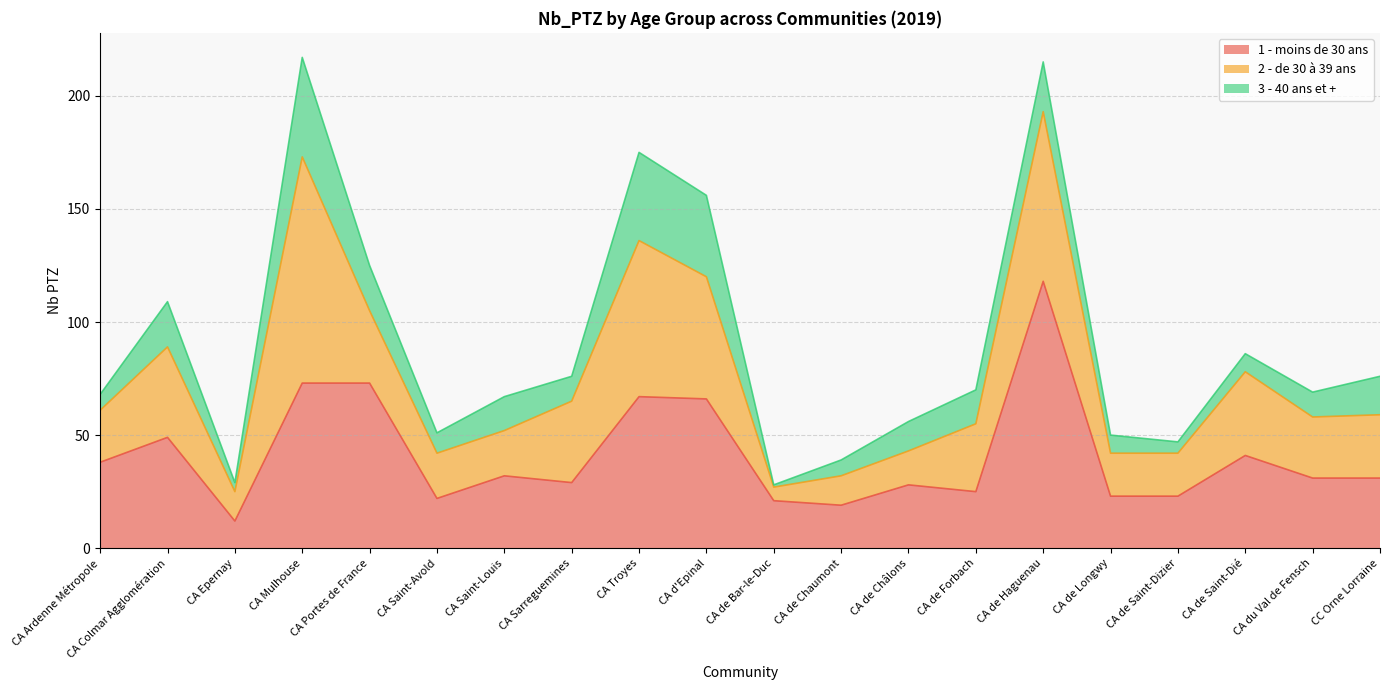

Reading right to left, extract all data points from this chart.

1 - moins de 30 ans: 31	31	41	23	23	118	25	28	19	21	66	67	29	32	22	73	73	12	49	38
2 - de 30 à 39 ans: 28	27	37	19	19	75	30	15	13	6	54	69	36	20	20	32	100	13	40	23
3 - 40 ans et +: 17	11	8	5	8	22	15	13	7	1	36	39	11	15	9	20	44	4	20	7